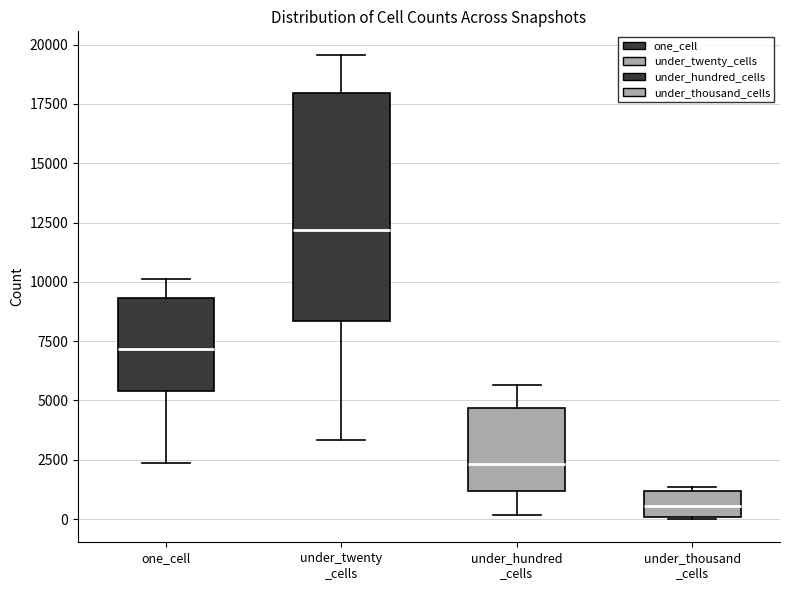

Reading left to right, read every box against the y-axis: the position of its median line, the range the box covers, and the ends of its whiskers. The values are not printed on the chart, so give them approximately, as read against the axis.

one_cell: median 7000, box 5500 to 9500, whiskers 2500 to 10000
under_twenty _cells: median 12000, box 8500 to 18000, whiskers 3500 to 19500
under_hundred _cells: median 2500, box 1000 to 4500, whiskers 0 to 5500
under_thousand _cells: median 500, box 0 to 1000, whiskers 0 to 1500